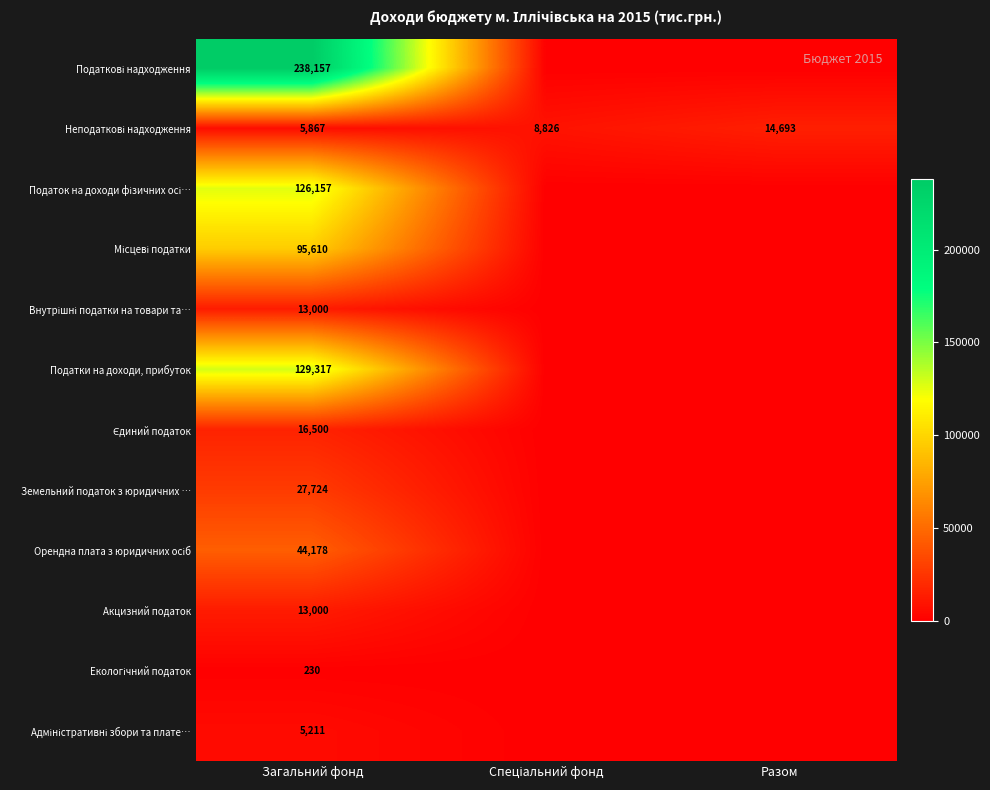

What is the total value across all series at Загальний фонд?

714951